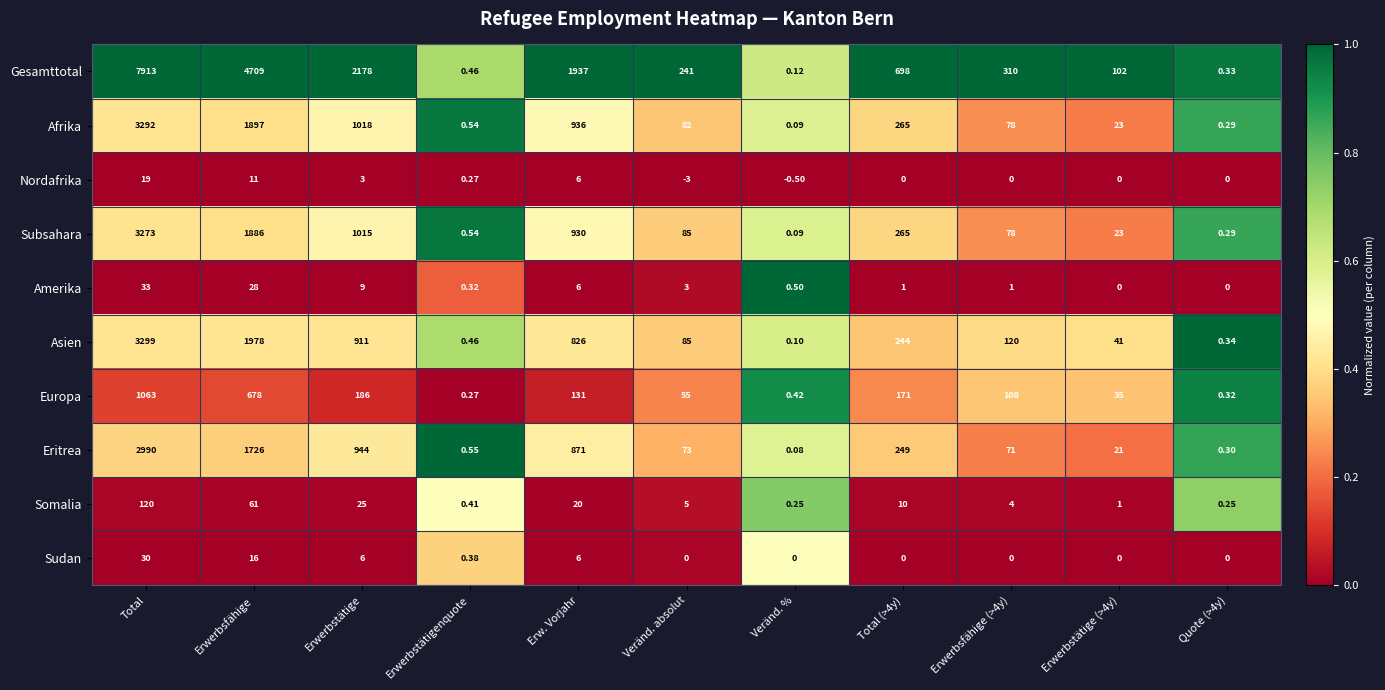

Between Erwerbsfähige and Total (>4y), which series saw the biggest shift?

Gesamttotal